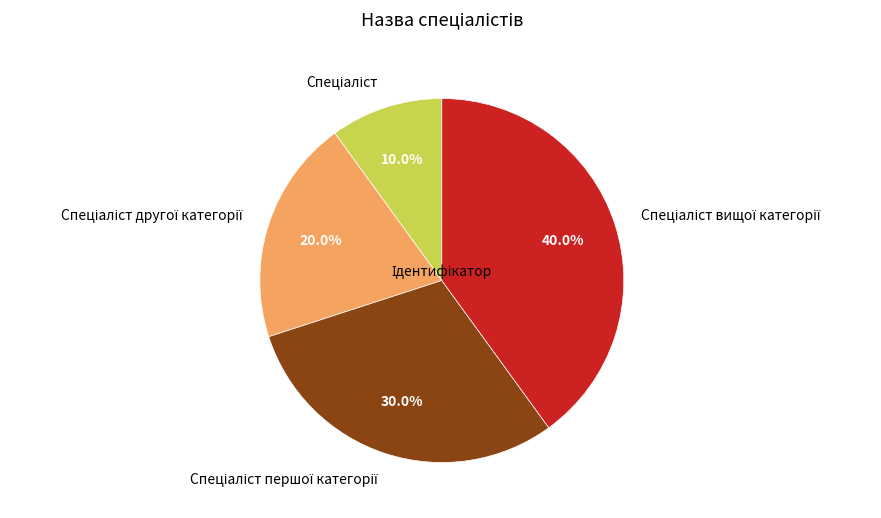

How many slices are in this pie chart?

4